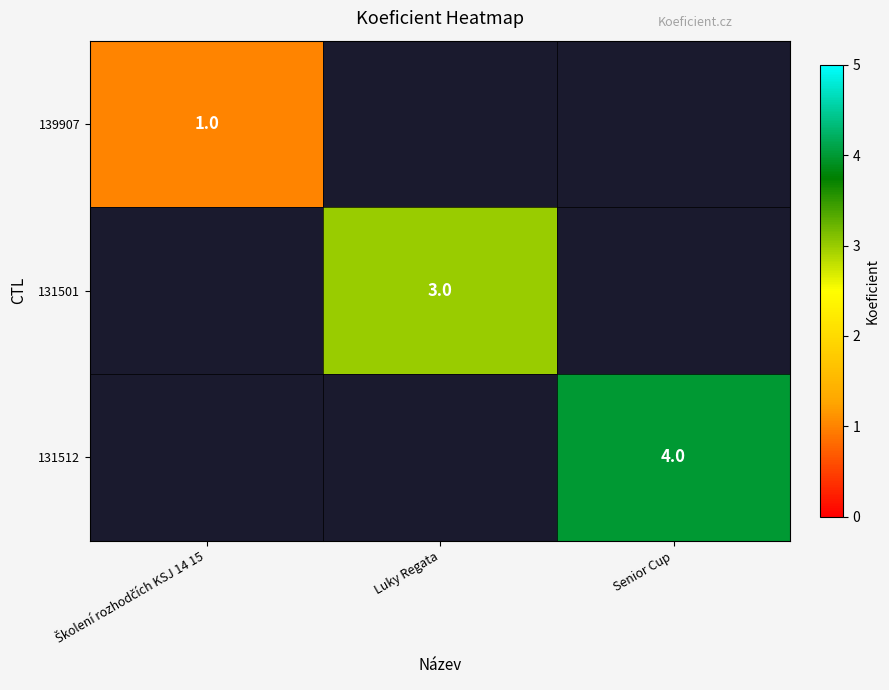

True or false: 131512 has a value of 4 at Senior Cup.

True